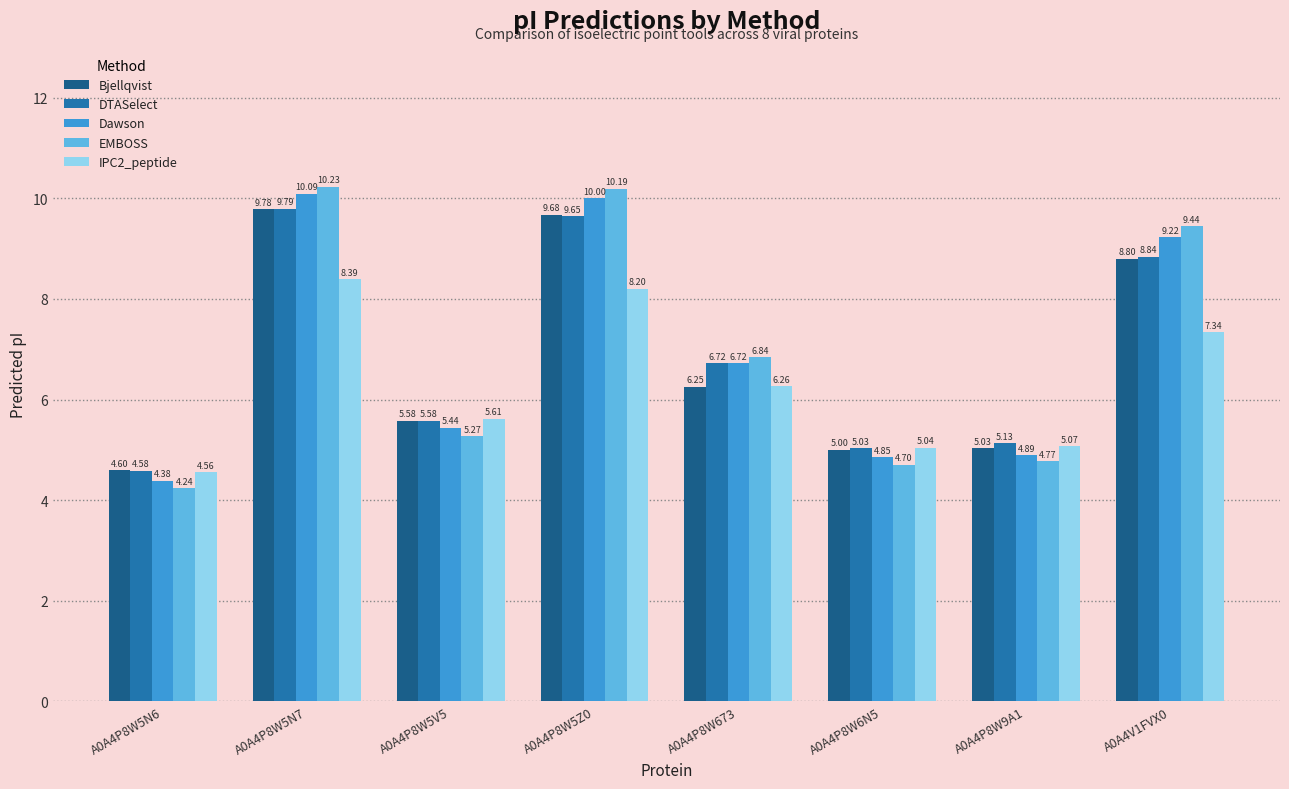

What is the sum of the DTASelect values at A0A4P8W9A1 and A0A4P8W5V5?

10.7